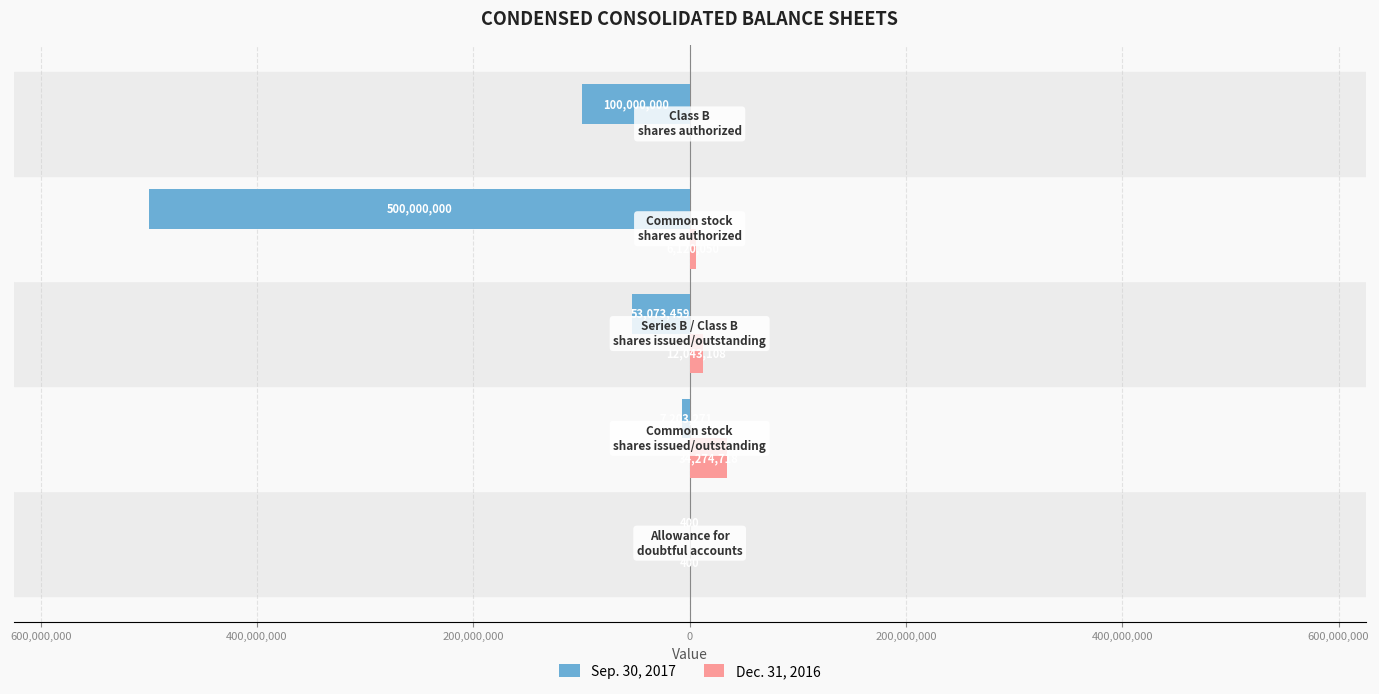

What are all the series names shown in the legend?

Sep. 30, 2017, Dec. 31, 2016